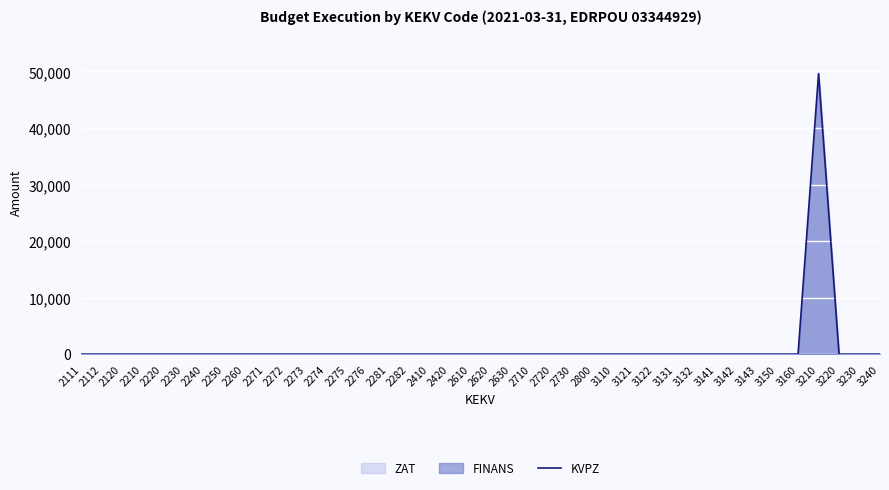

Reading left to right, list all the values displayed in this chart.

0	0	0	0	0	0	0	0	0	0	0	0	0	0	0	0	0	0	0	0	0	0	0	0	0	0	0	0	0	0	0	0	0	0	0	0	49600	0	0	0